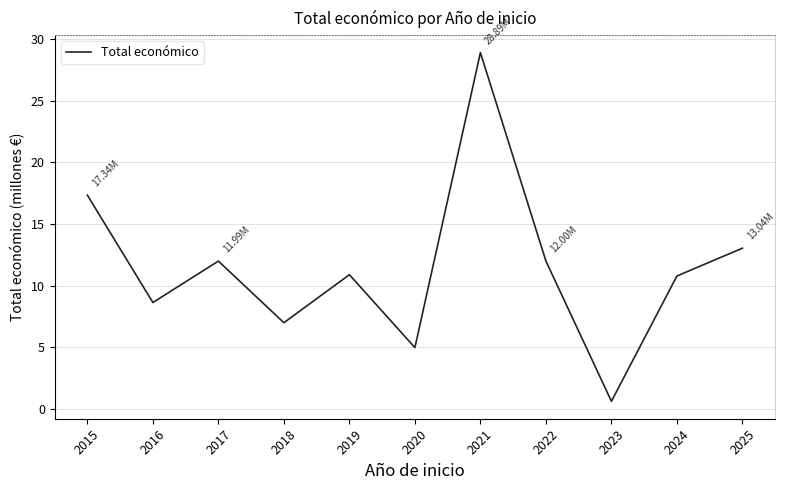

What is the ratio of the value at 2021 to the value at 2018?

4.1